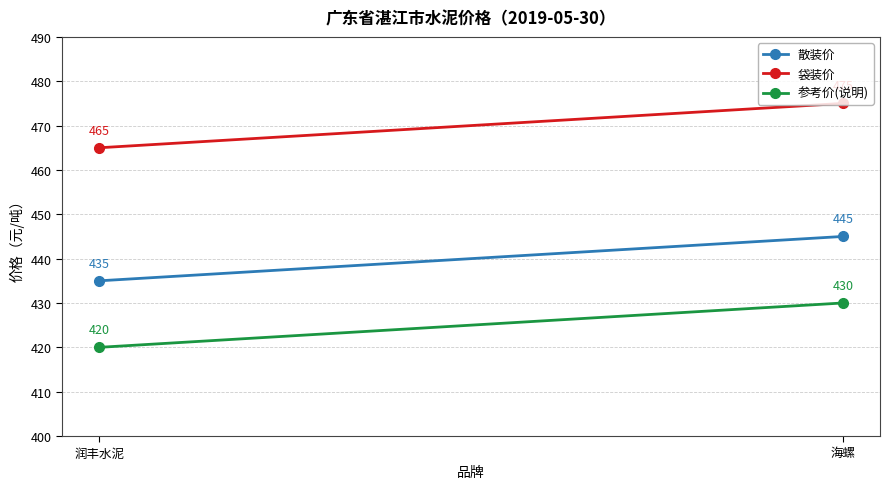

List the series in order of their overall mean, highest first.

袋装价, 散装价, 参考价(说明)